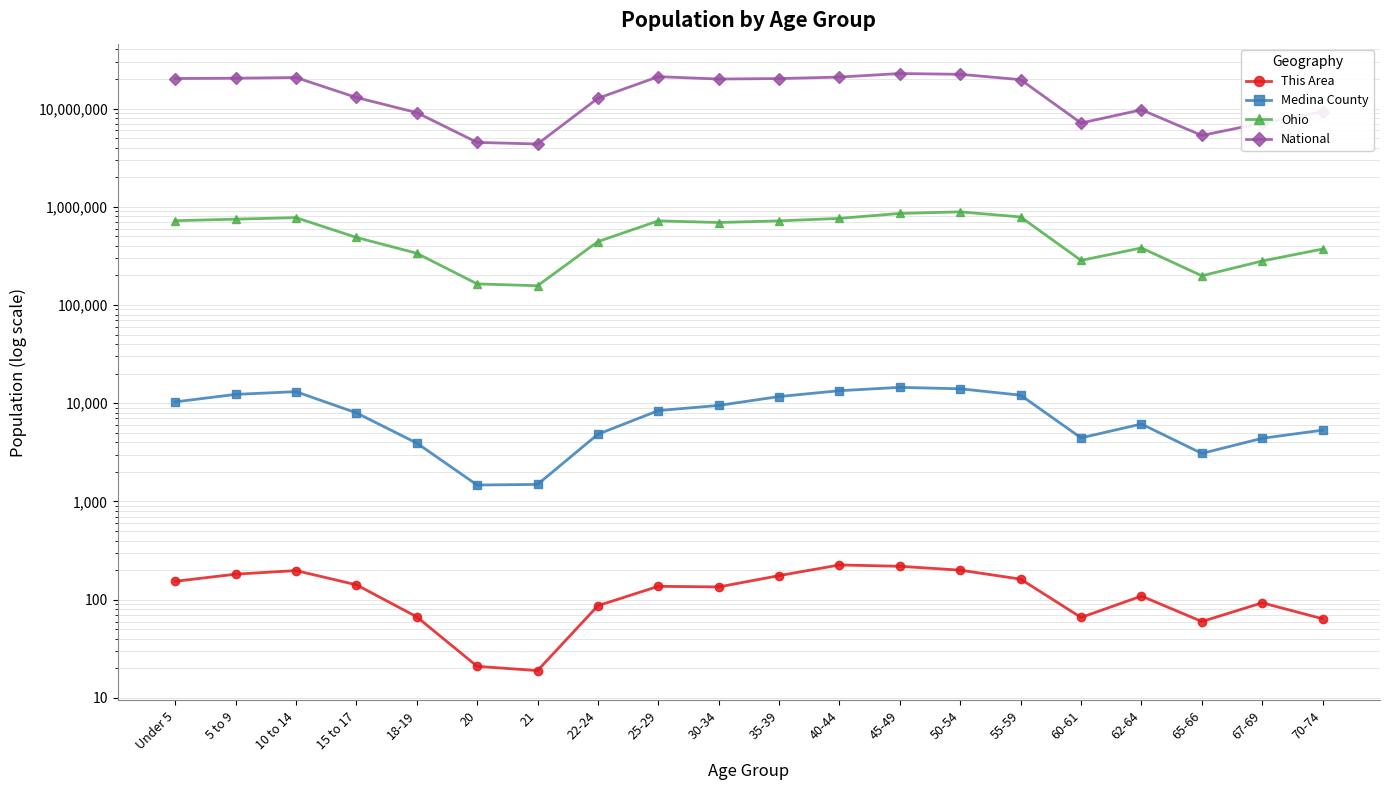

At how many categories does at least one series exceed 13353254?

10